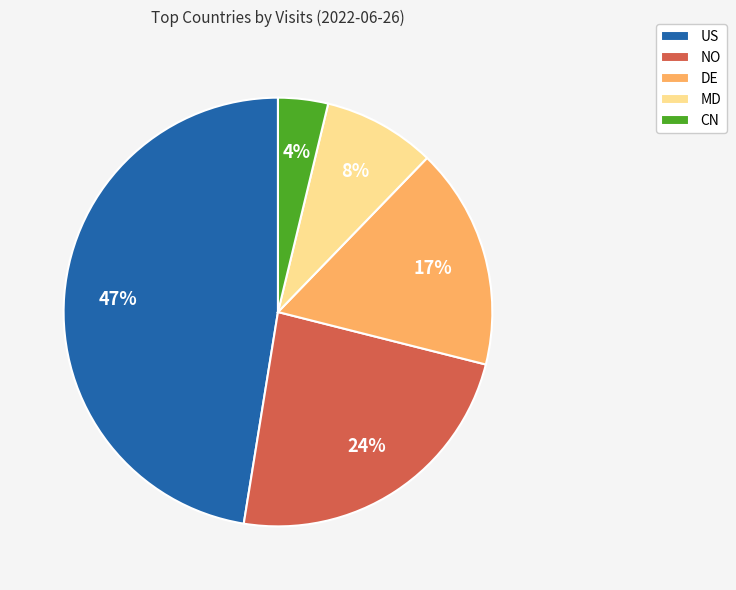

Between MD and US, which is larger?

US